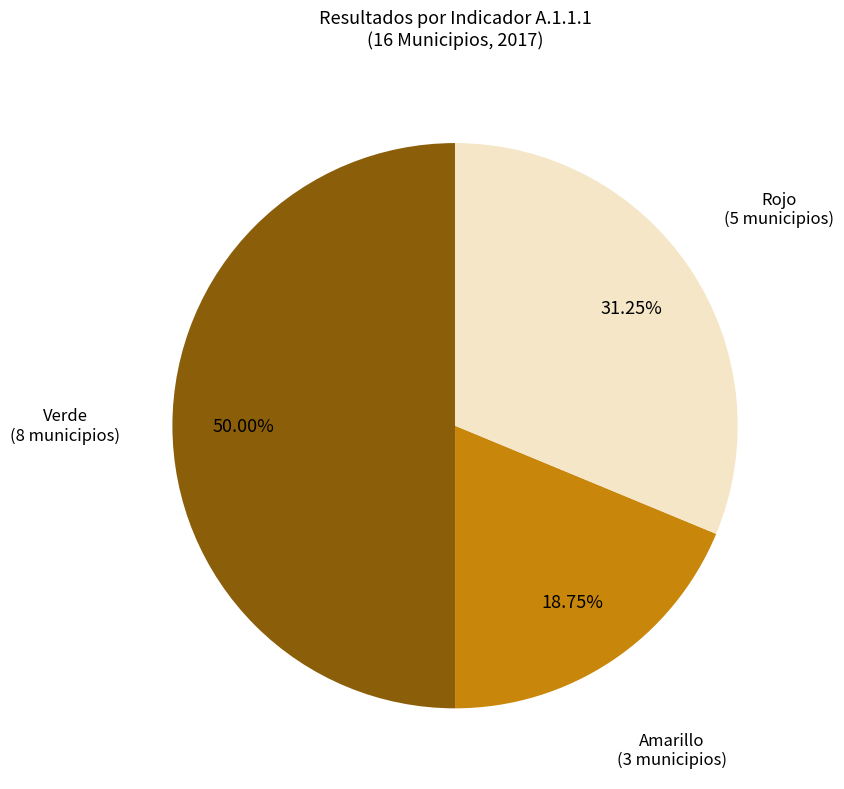

How many slices are in this pie chart?

3